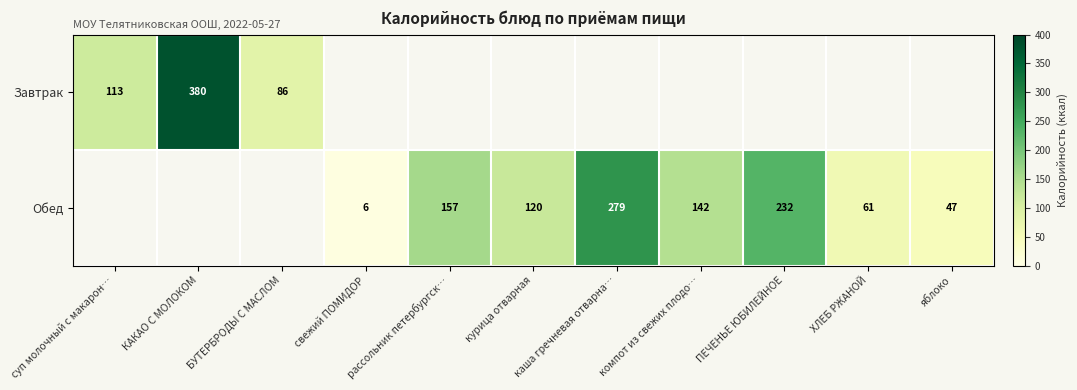

The Завтрак series shows 113 at суп молочный с макарон…. True or false?

True